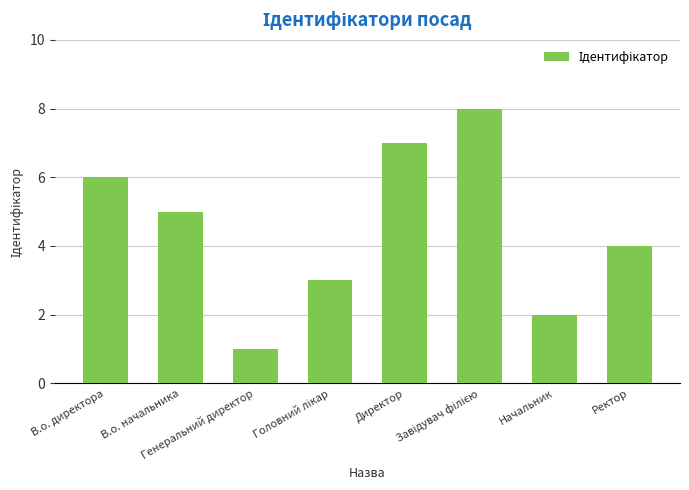

What is the difference between the maximum and minimum values?

7